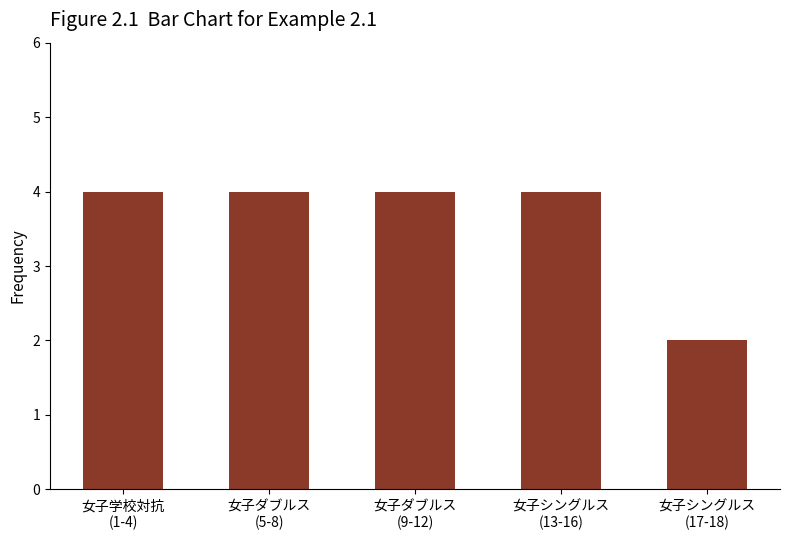

What is the average value?

4